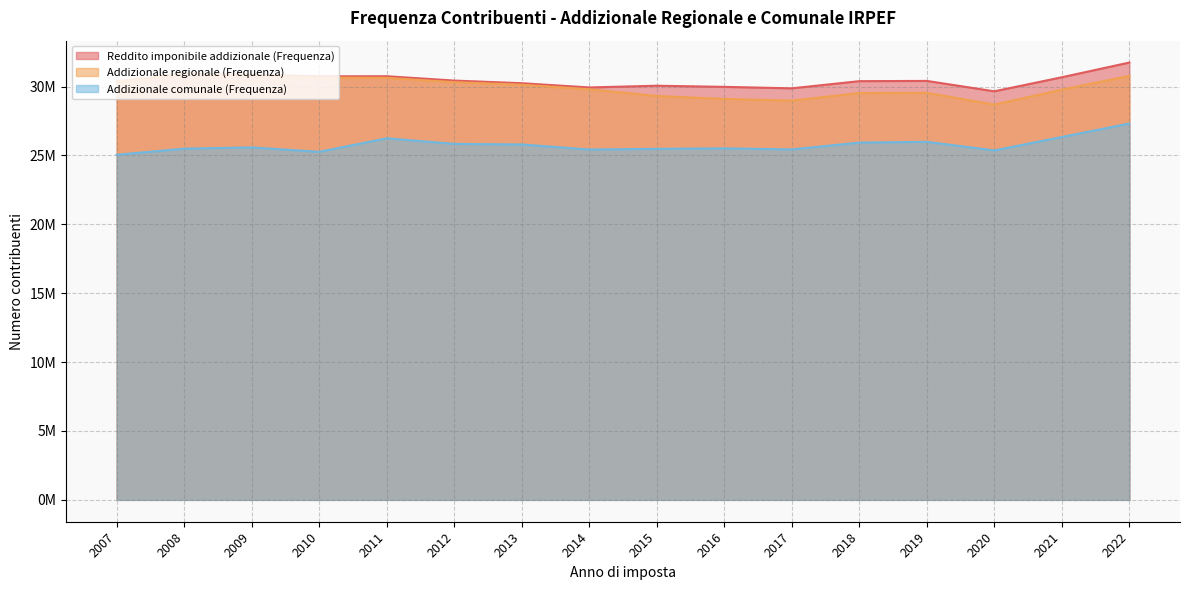

True or false: Addizionale regionale (Frequenza) has more than 0 interior local peaks.

True